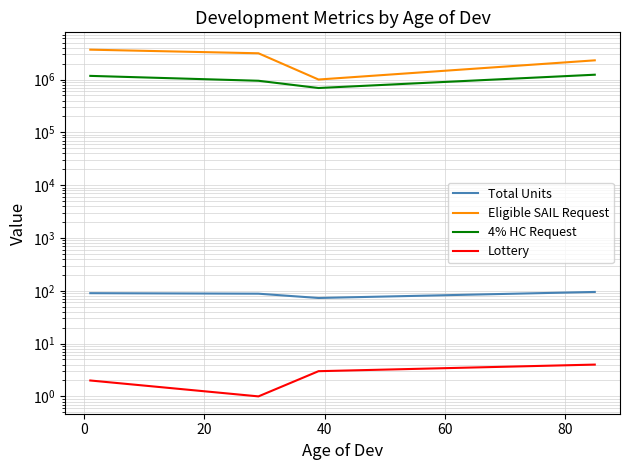

Which series has the widest spread of values?

Eligible SAIL Request